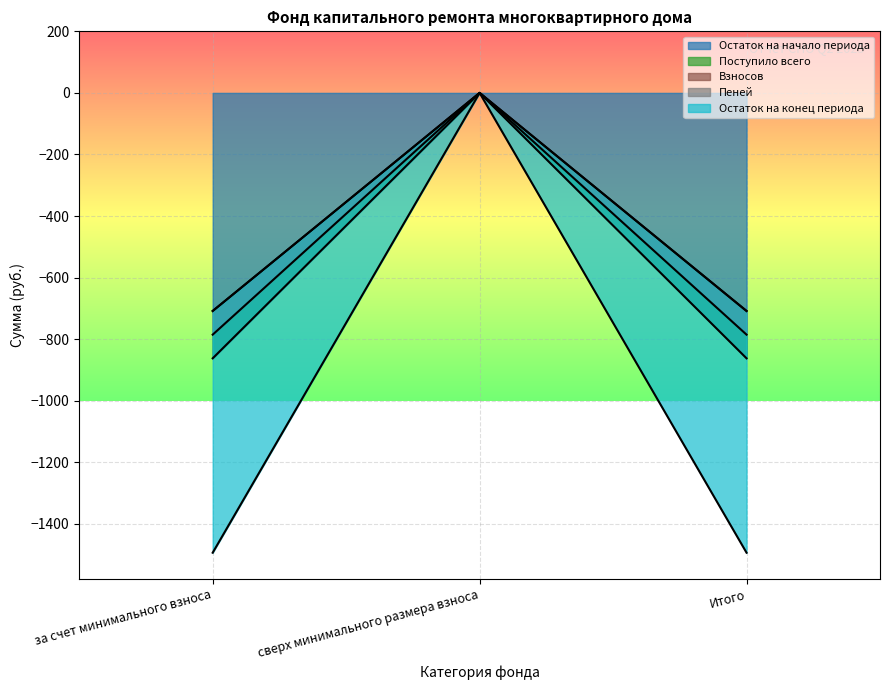

At which label does Взносов reach its peak?

сверх минимального размера взноса